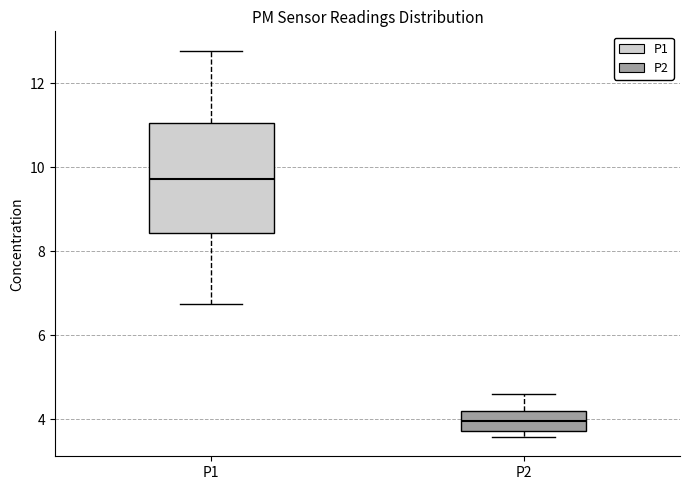

Reading left to right, read every box against the y-axis: the position of its median line, the range the box covers, and the ends of its whiskers. The values are not printed on the chart, so give them approximately, as read against the axis.

P1: median 9.8, box 8.4 to 11.0, whiskers 6.8 to 12.8
P2: median 4.0, box 3.8 to 4.2, whiskers 3.6 to 4.6